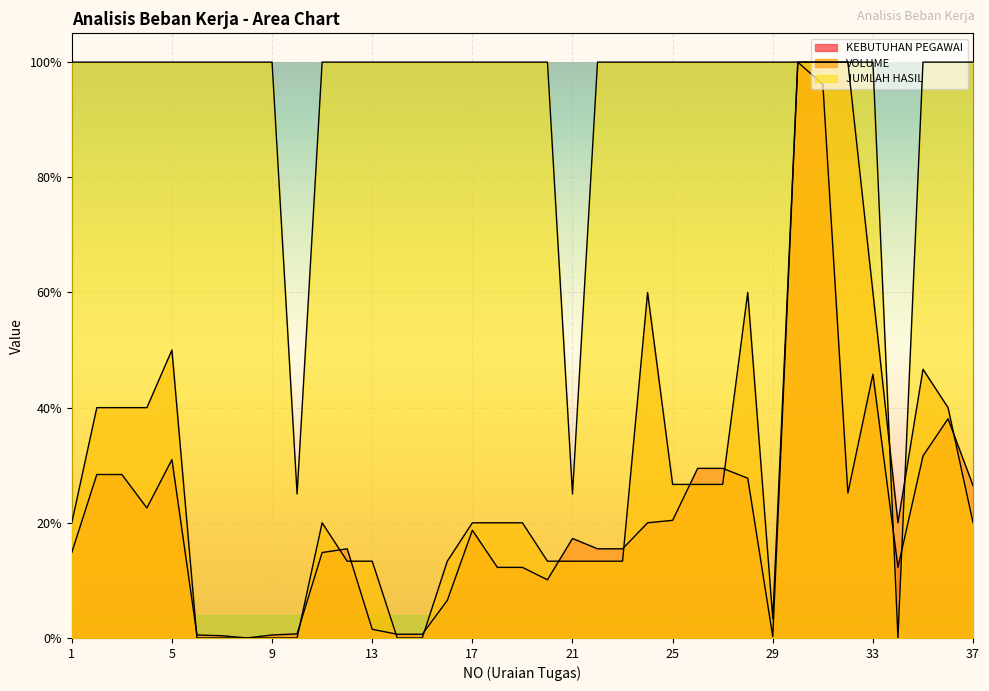

What is the total value across all series at 27?

1.6